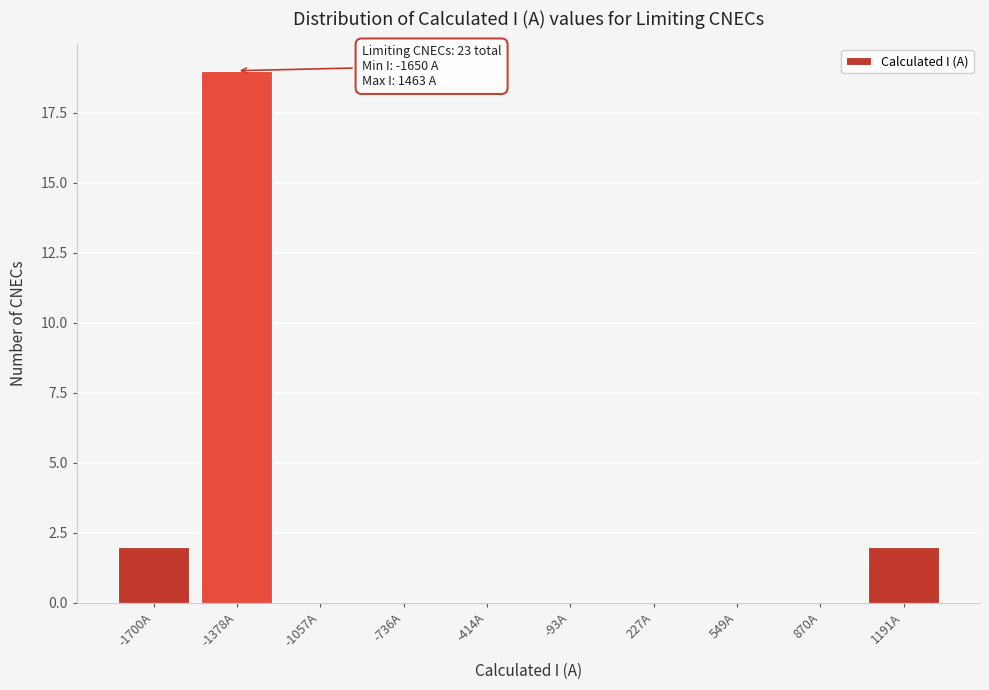

Reading right to left, extract all data points from this chart.

1191A=2	870A=0	549A=0	227A=0	-93A=0	-414A=0	-736A=0	-1057A=0	-1378A=19	-1700A=2